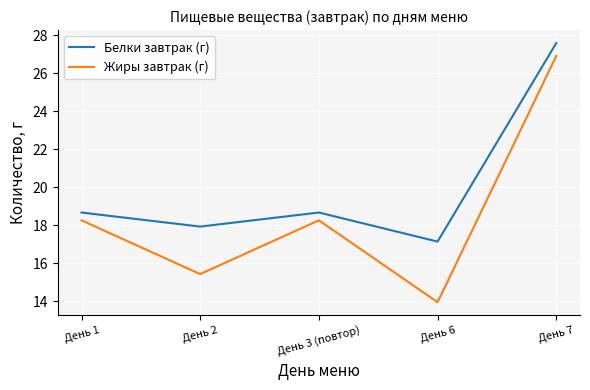

Does the chart have visible grid lines?

Yes